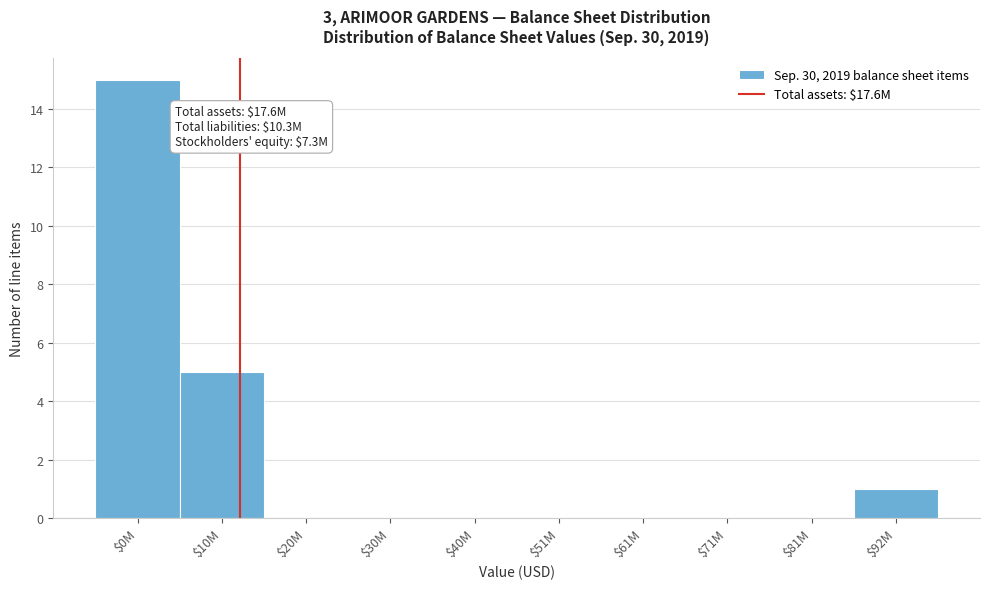

At which label is the value closest to 7?

$10M